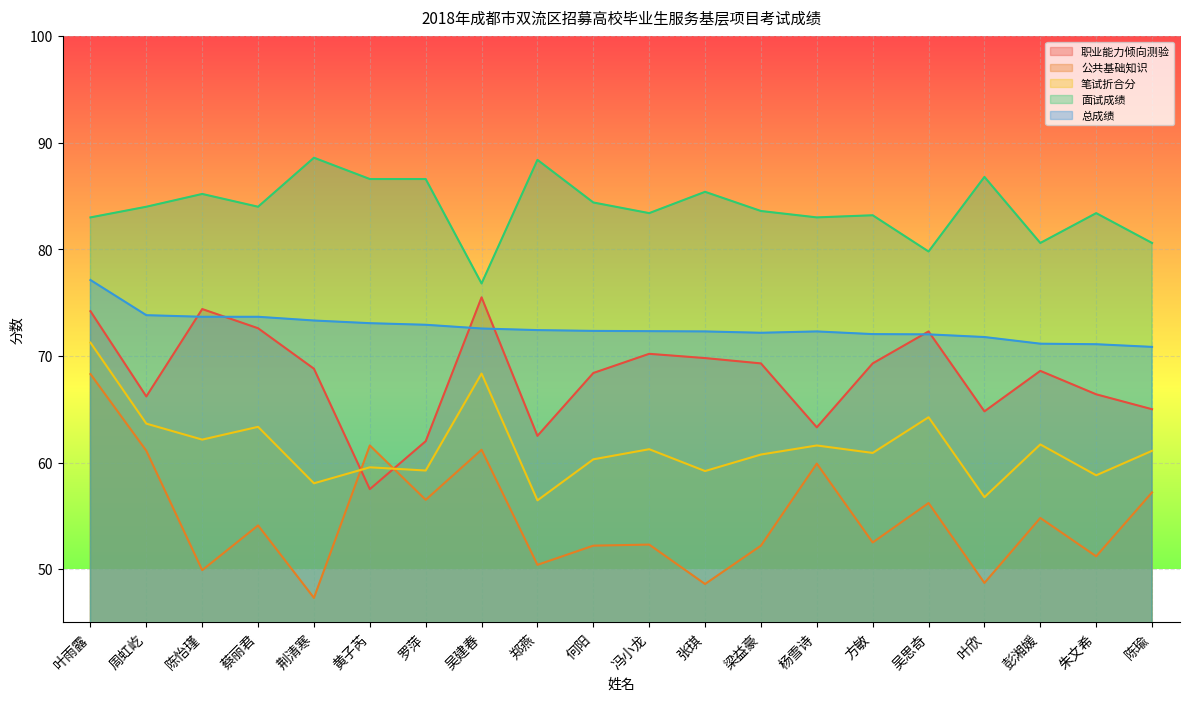

Is it true that 笔试折合分 equals 58.0 at 荆清寒?

True